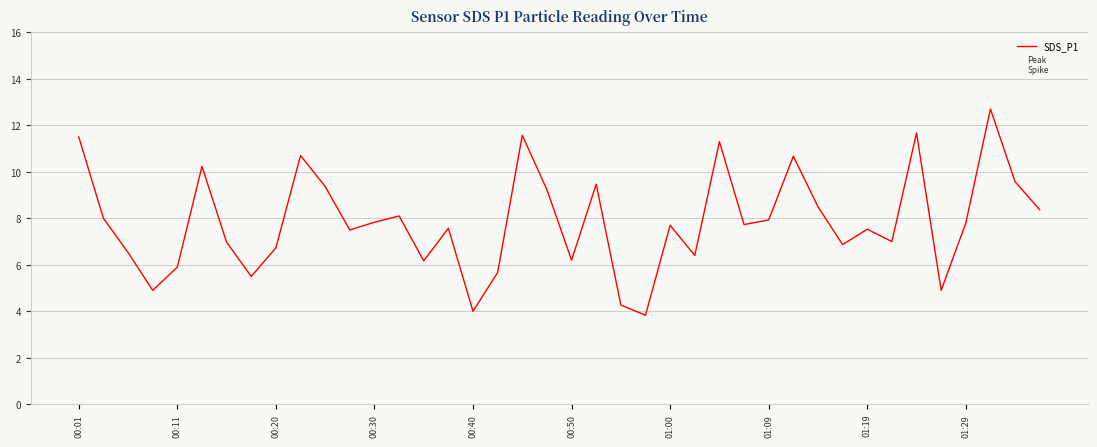

What is the difference between the maximum and minimum values?

8.9